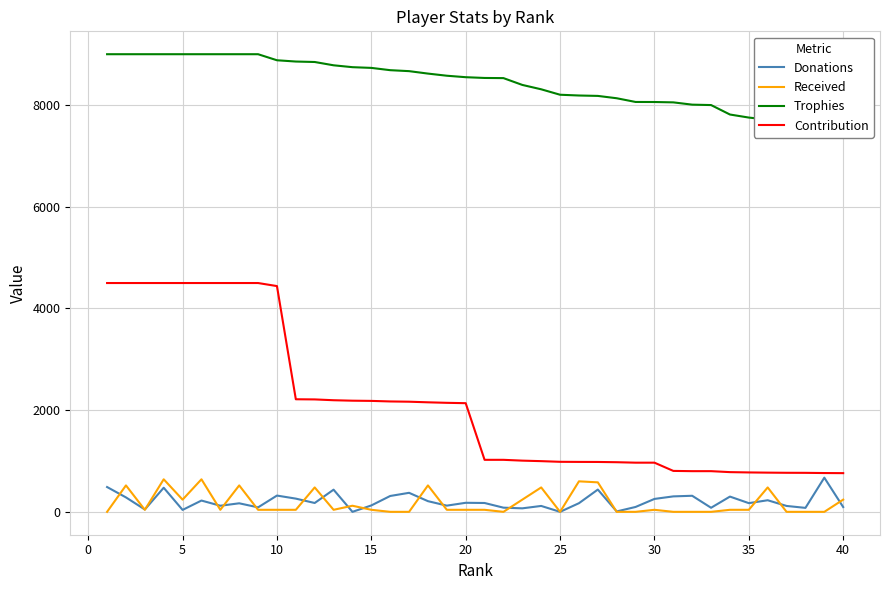

True or false: Contribution and Trophies cross at least once.

False